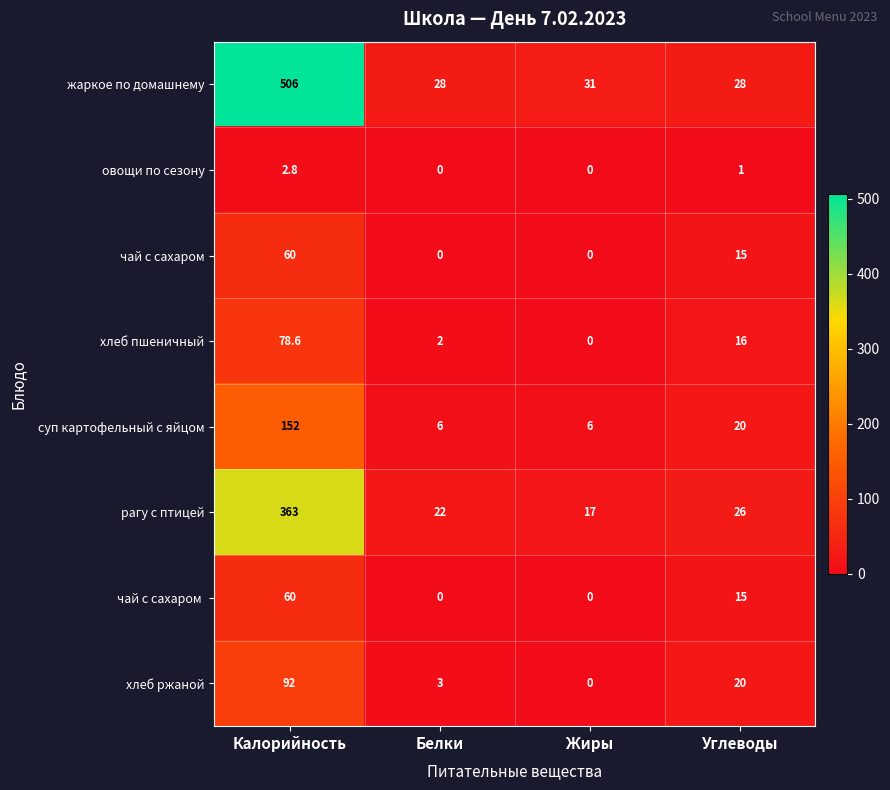

Which series has the largest range (max minus min)?

жаркое по домашнему